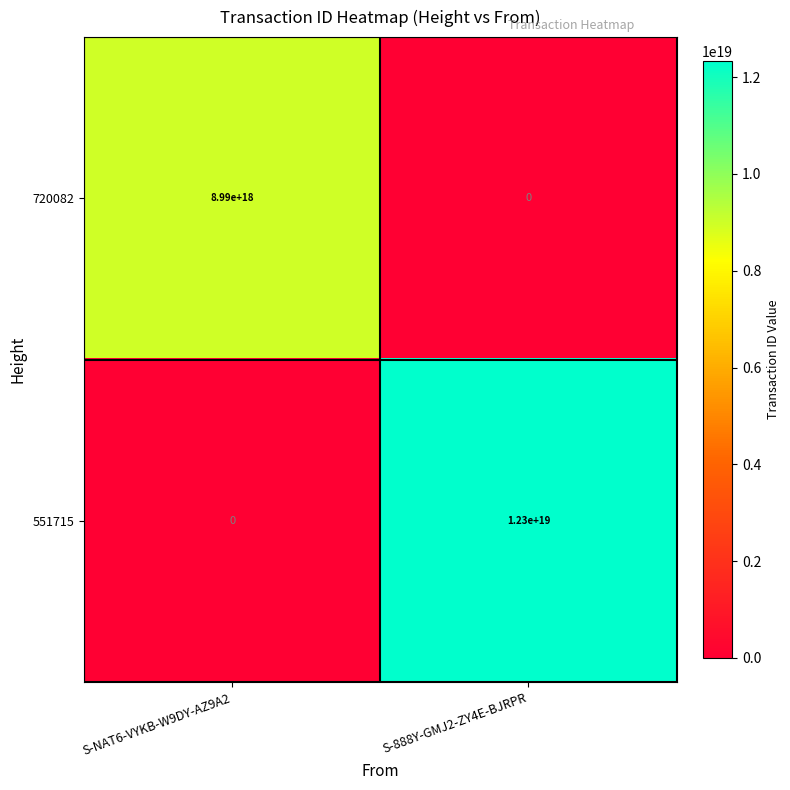

At which label is 720082 closest to 4495000000000000000?

S-NAT6-VYKB-W9DY-AZ9A2